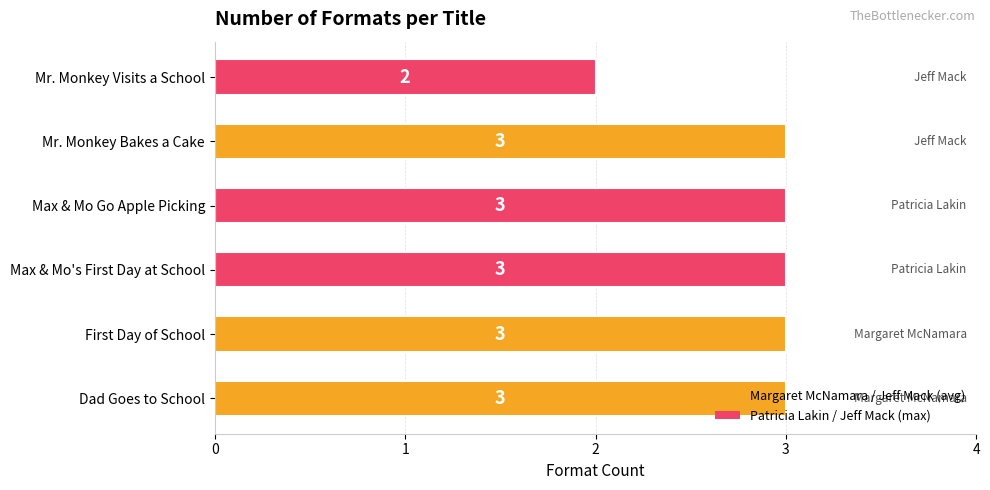

How many categories are shown in the chart?

6